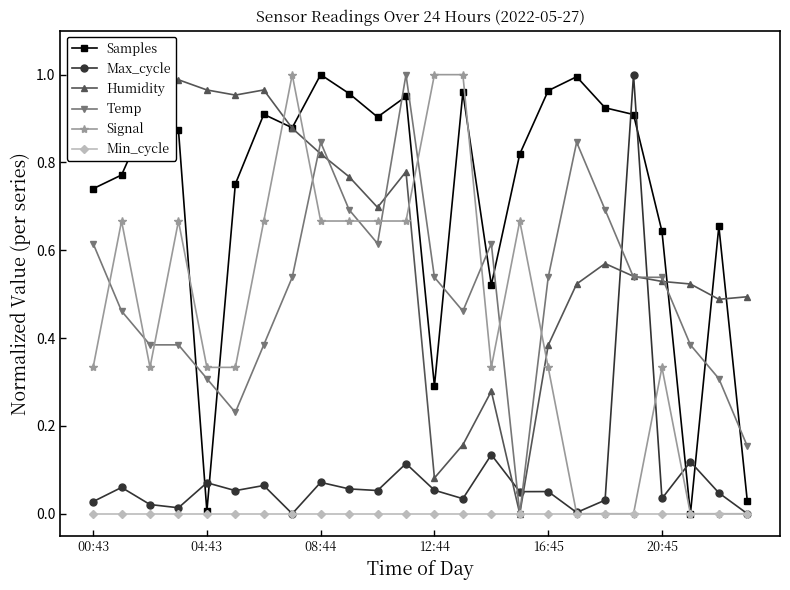

True or false: Min_cycle has a value of 0.0 at 04:43.

True